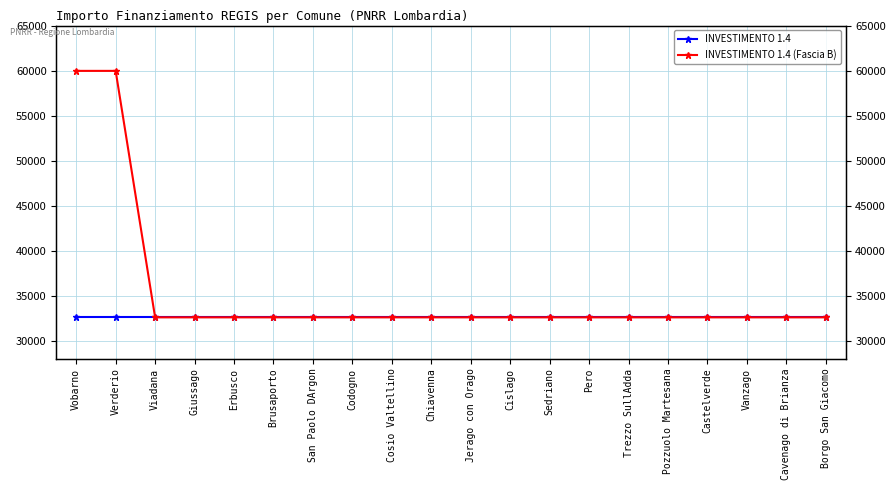

What is the total value across all series at Pero?

65178